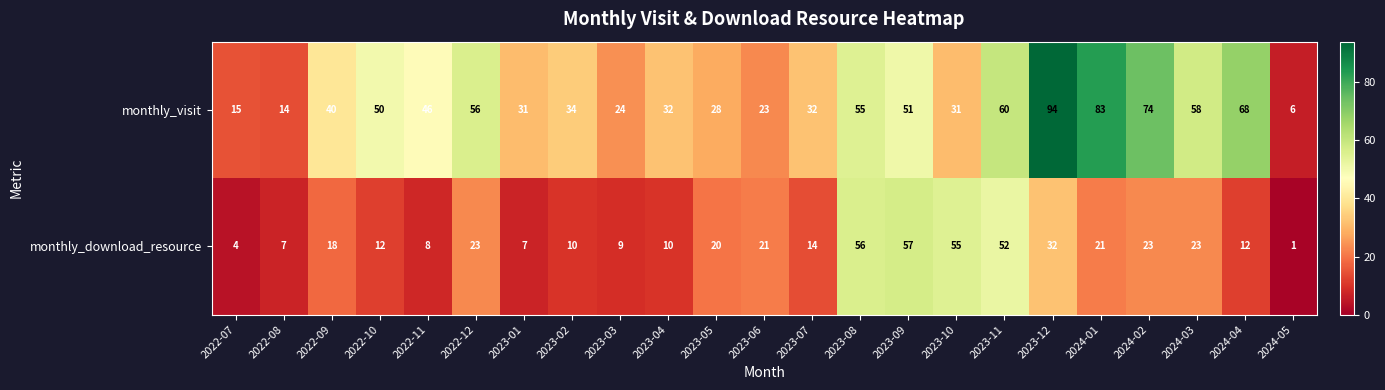

Is the value of monthly_visit at 2024-02 greater than the value of monthly_download_resource at 2023-11?

Yes